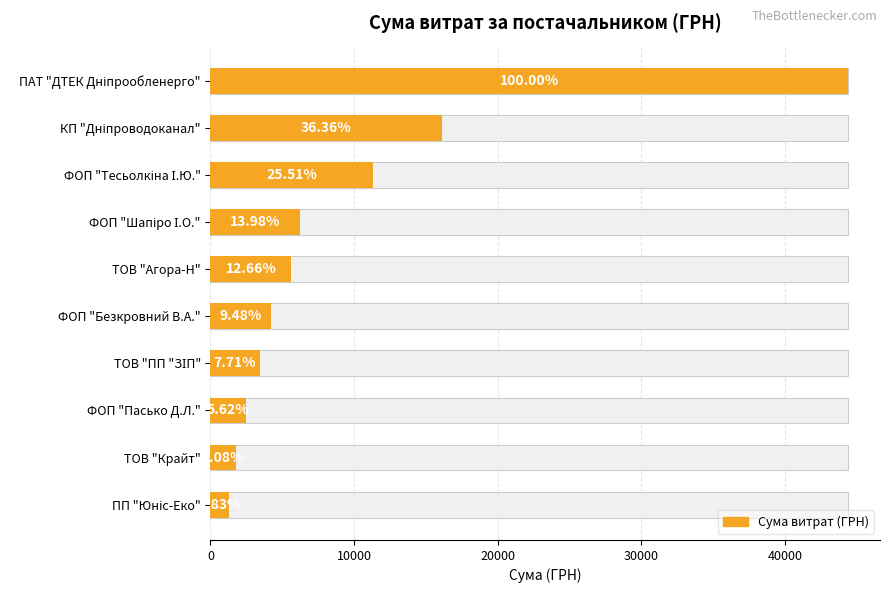

What position from the left is ТОВ "Агора-Н"?

5